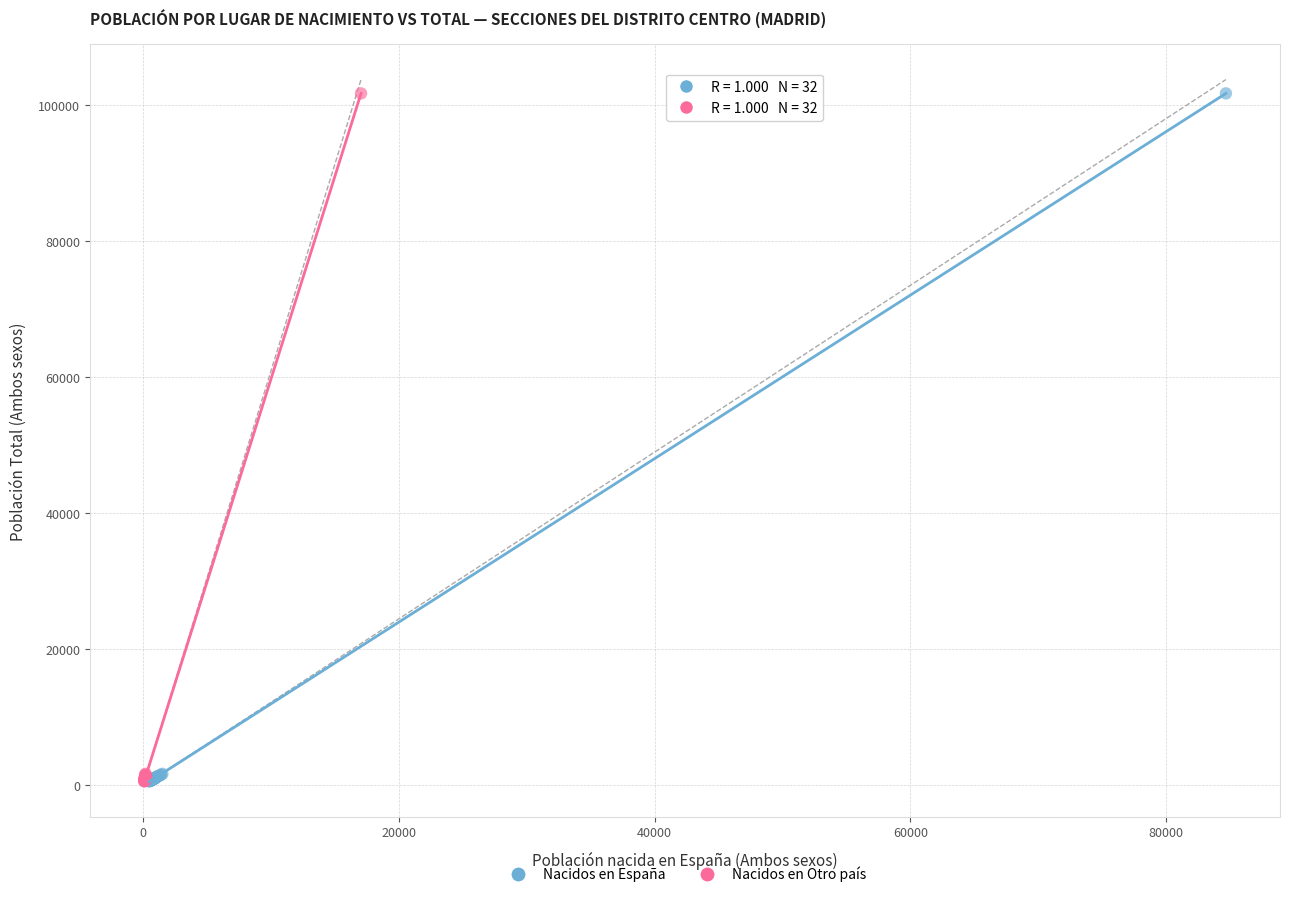

What are all the series names shown in the legend?

Nacidos en España, Nacidos en Otro país